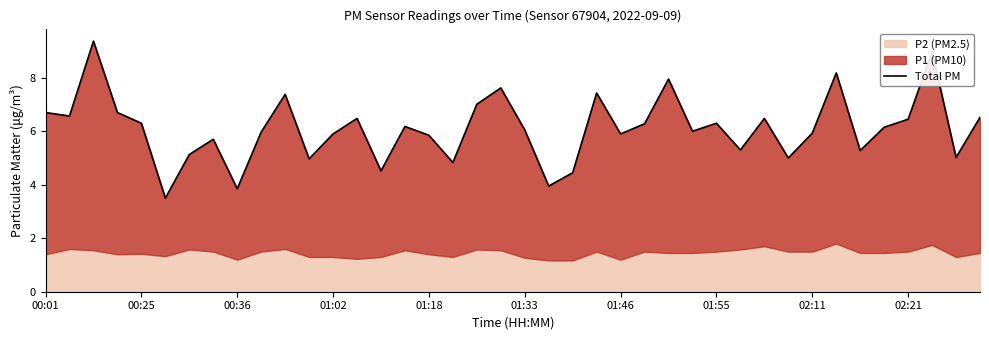

How many values are below 6?

18